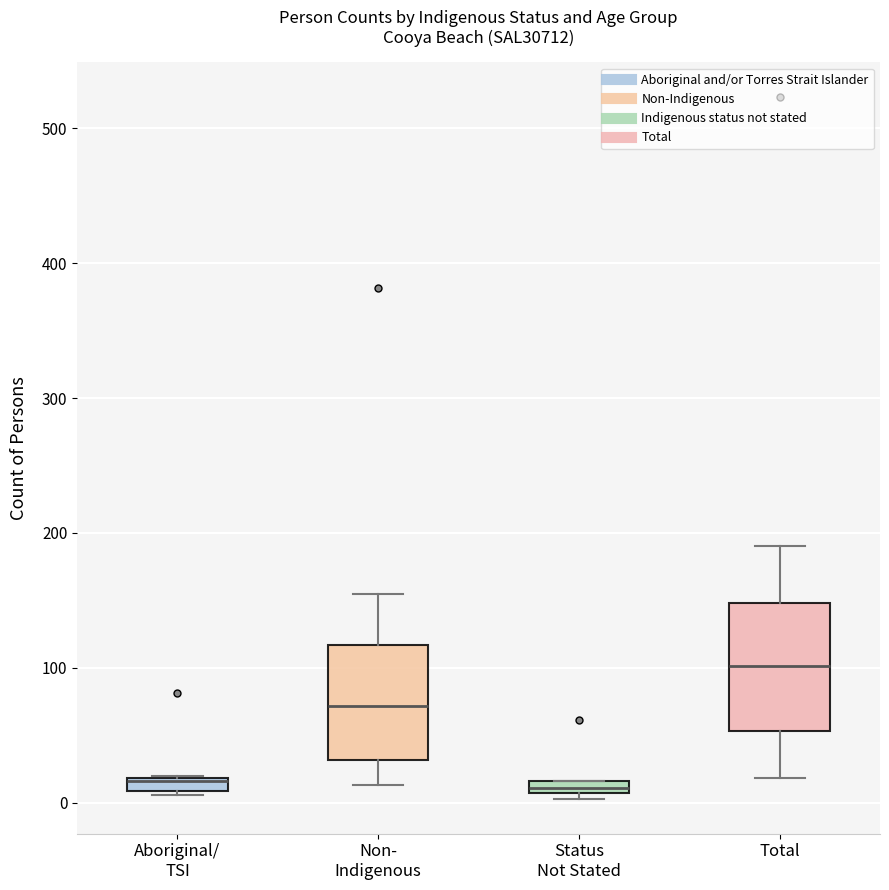

Where is the upper edge of the box for Non- Indigenous on the y-axis? The values are not printed on the chart, so give them approximately, as read against the axis.

120